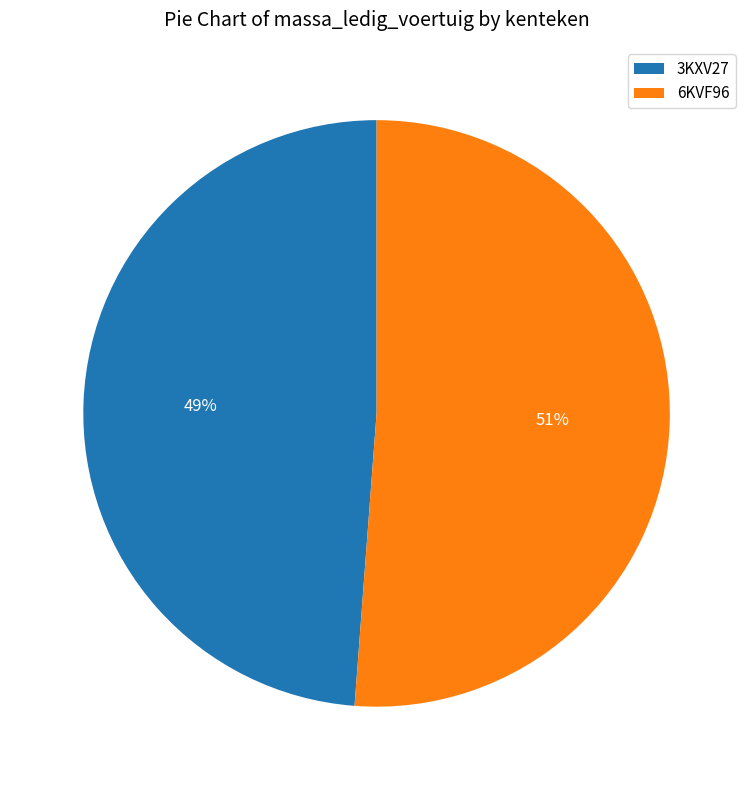

To the nearest percent, what is the combined percentage of 3KXV27 and 6KVF96?

100%